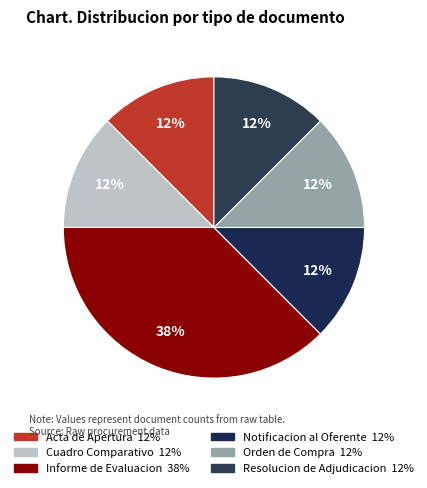

Count the number of slices in the pie.

6